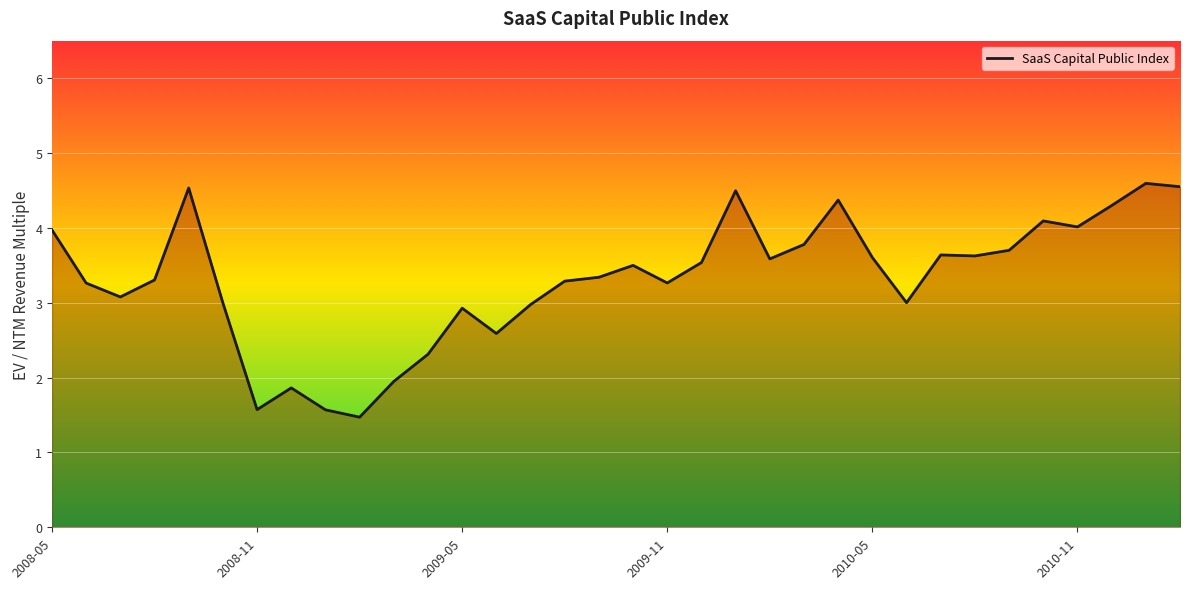

What is the greatest value displayed?

4.6